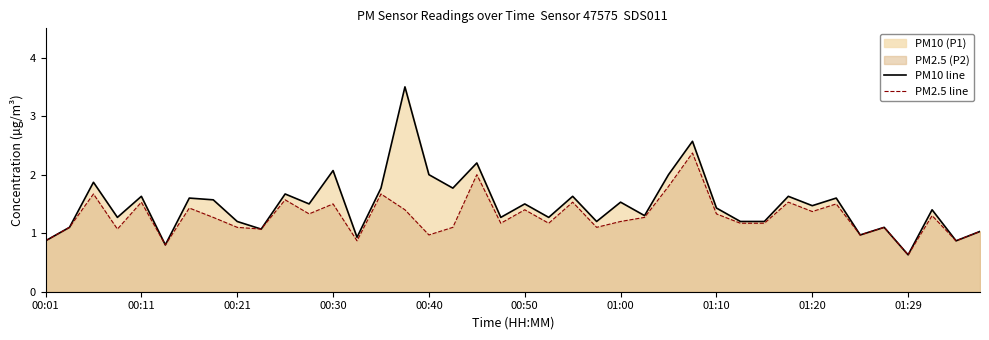

Between 13 and 29, which series saw the biggest shift?

PM2.5 line